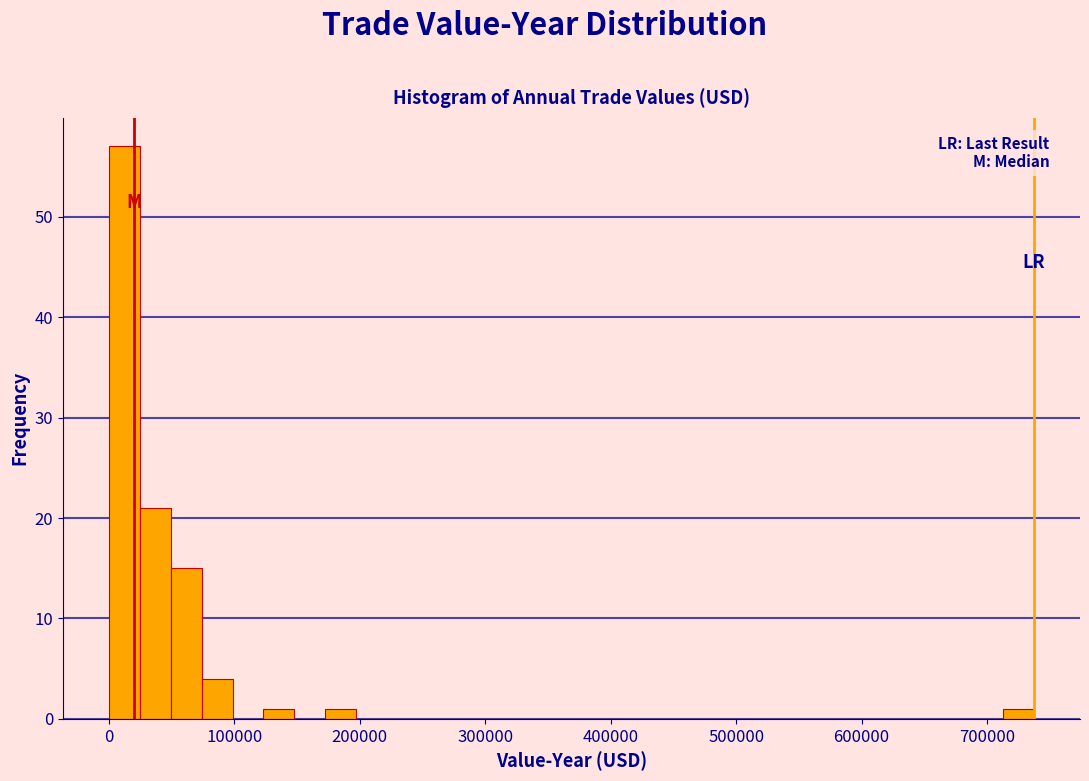

Read against the x-axis, roughly where is the centre of the tallest bar?

10000